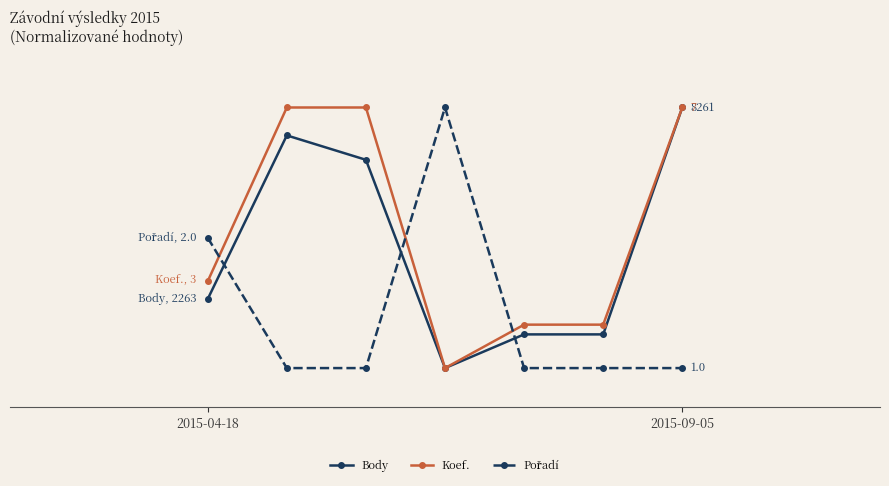

True or false: Body and Pořadí cross at least once.

True